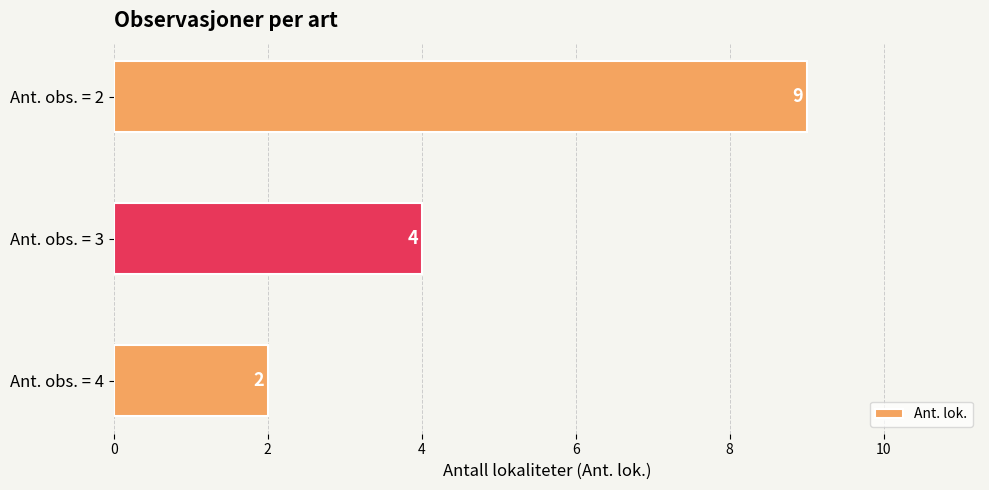

Rank the categories by value from highest to lowest.

Ant. obs. = 2, Ant. obs. = 3, Ant. obs. = 4